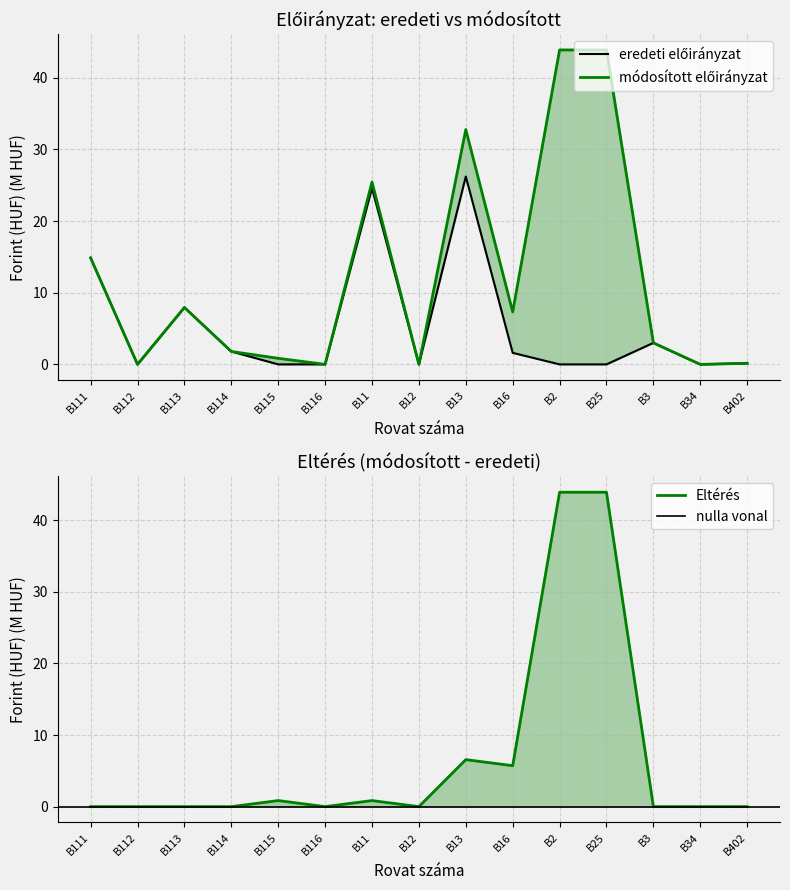

Which has a higher value, B112 or B402?

B402